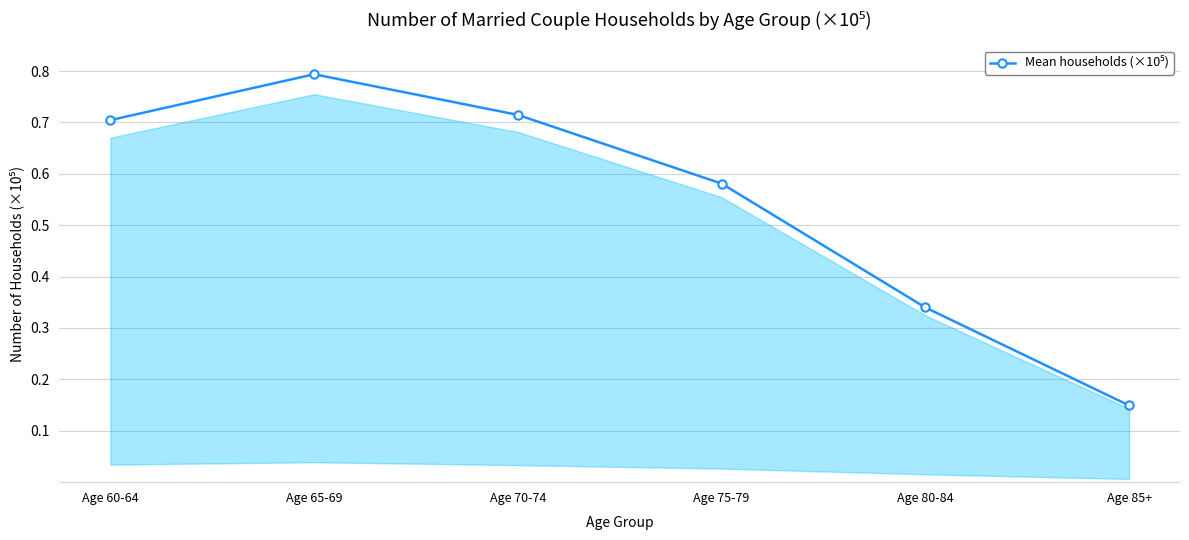

Rank the categories by value from lowest to highest.

Age 85+, Age 80-84, Age 75-79, Age 60-64, Age 70-74, Age 65-69